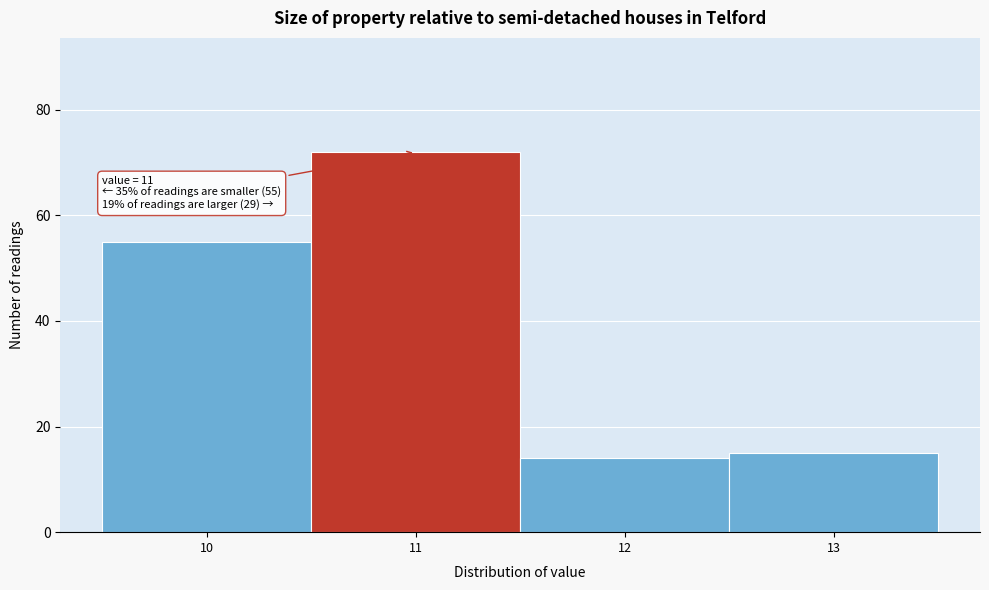

Which range on the x-axis has the tallest bar?

10.5 to 11.5